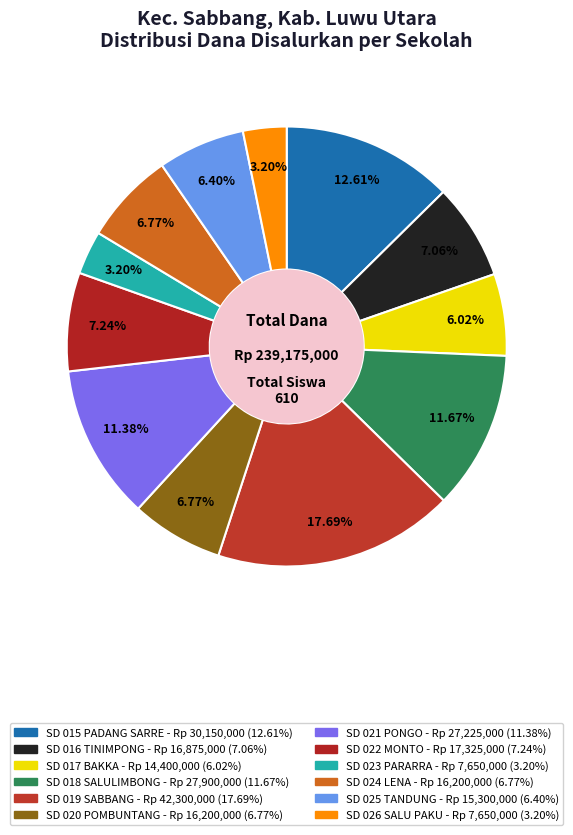

Is there any slice that represents more than half of the pie?

No